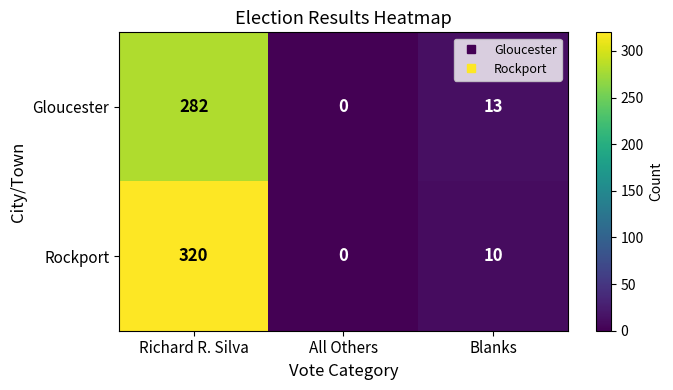

At which label is Gloucester closest to 141?

Blanks